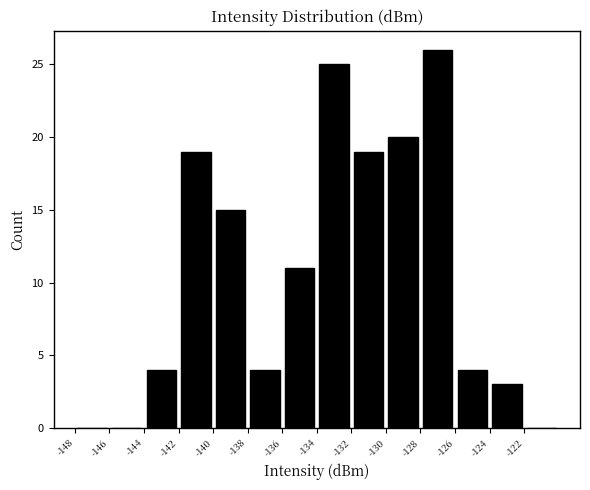

Reading left to right, transcribe this chart: for each bar, give the range it covers on the x-axis and its height. The values are not printed on the chart, so give them approximately, as read against the axis.

-148 to -146: 0
-146 to -144: 0
-144 to -142: 4
-142 to -140: 19
-140 to -138: 15
-138 to -136: 4
-136 to -134: 11
-134 to -132: 25
-132 to -130: 19
-130 to -128: 20
-128 to -126: 26
-126 to -124: 4
-124 to -122: 3
-122 to -120: 0